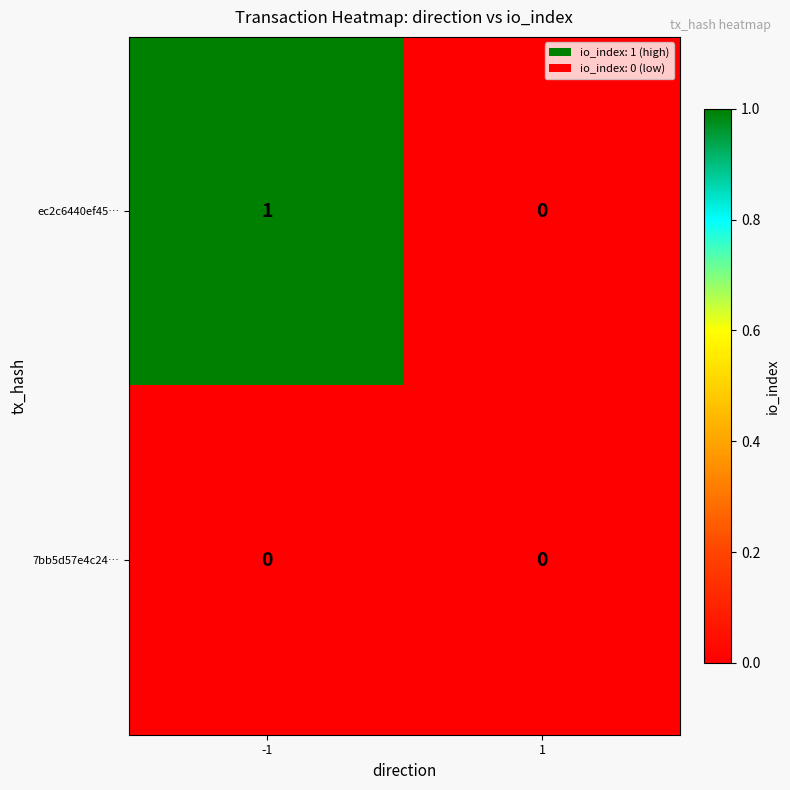

Between -1 and 1, which series saw the biggest shift?

ec2c6440ef45…